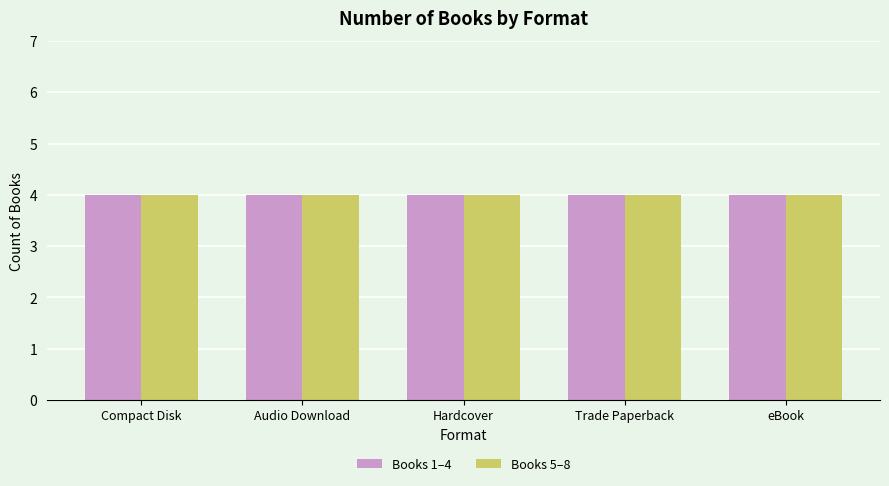

What is the difference between the highest and lowest values at 6?

4